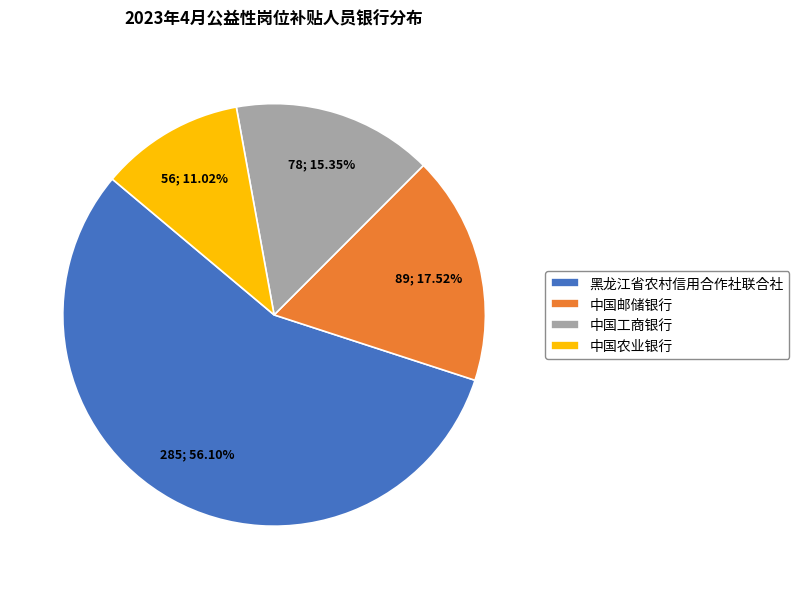

True or false: 中国工商银行 accounts for 28% of the total.

False